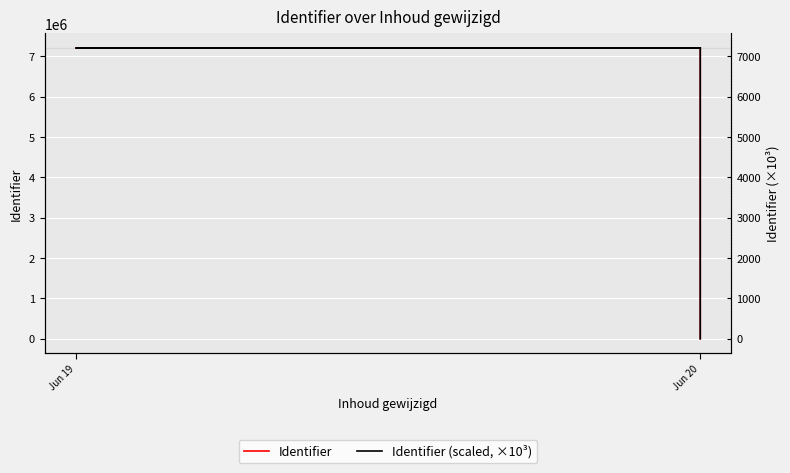

True or false: Identifier (scaled, ×10³) has a value of 12055.5 at Jun 19.

False